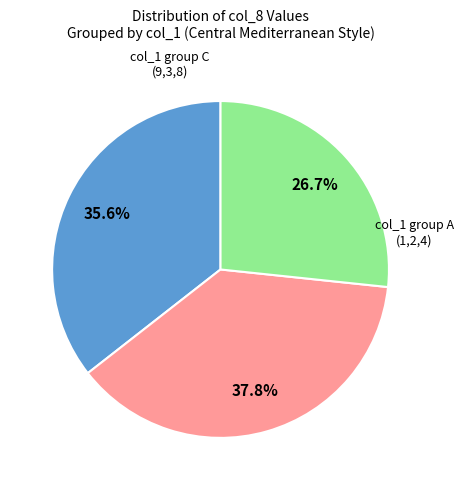

Is there a majority slice in this chart?

No